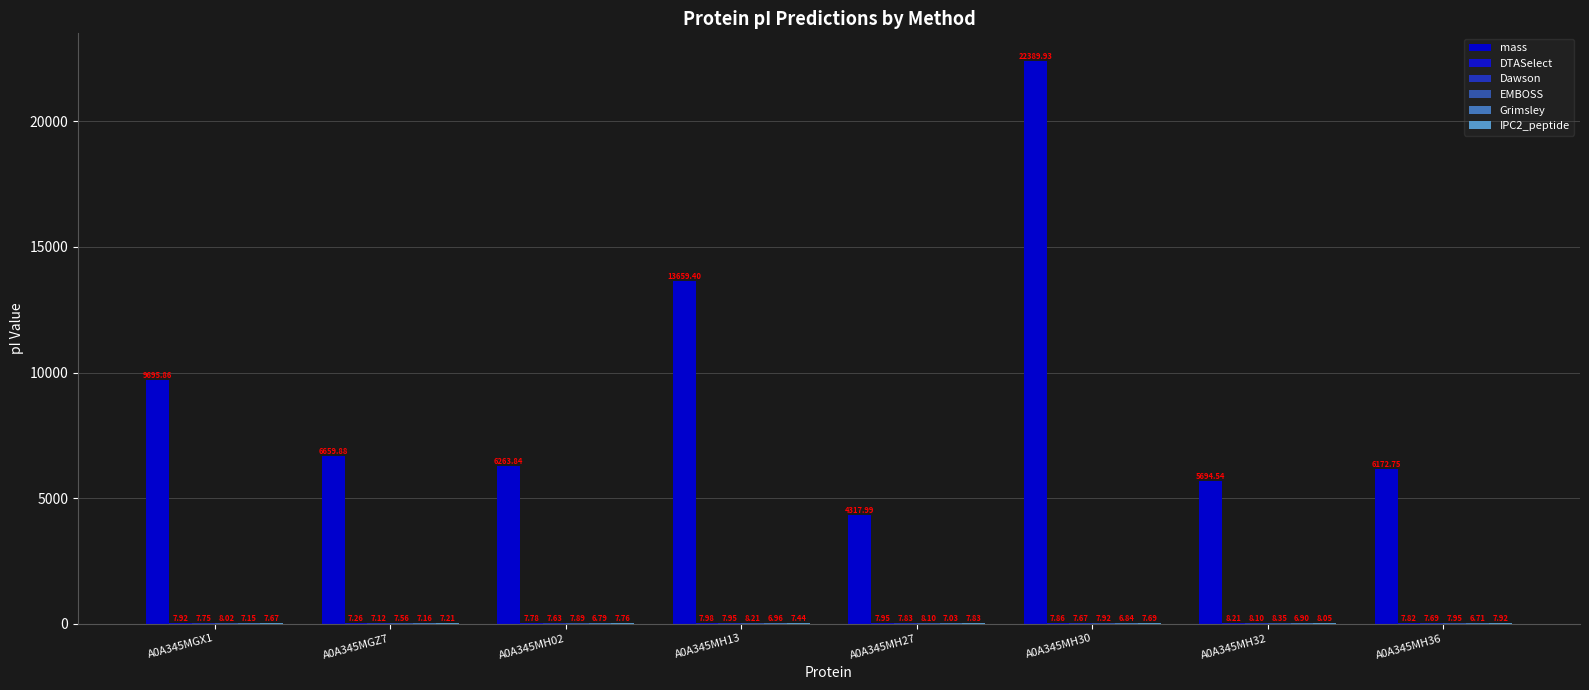

How many data points does each series have?

8